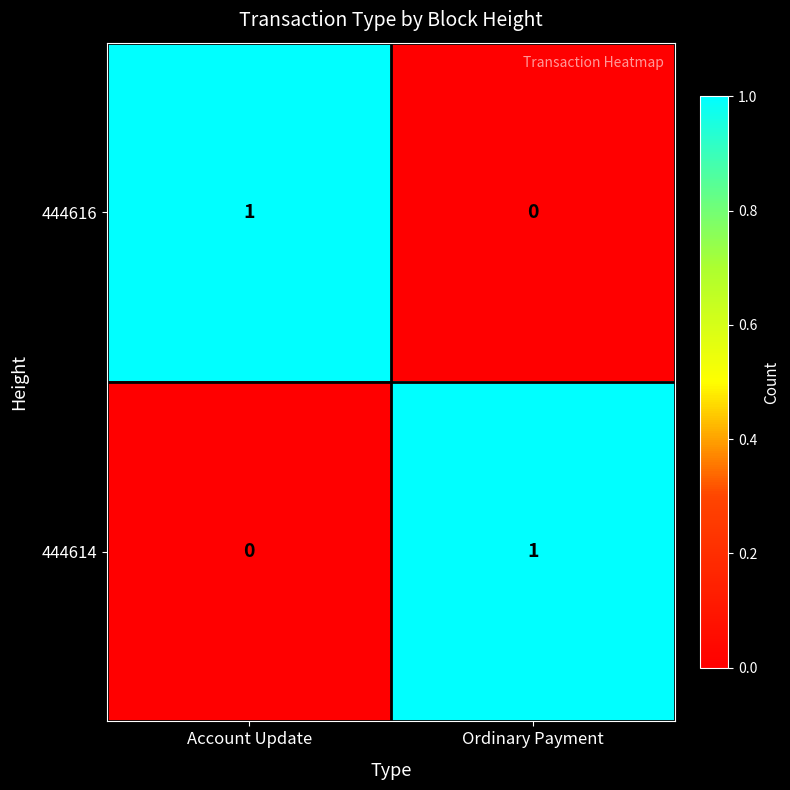

Where is 444614 nearest to the value 0?

Account Update